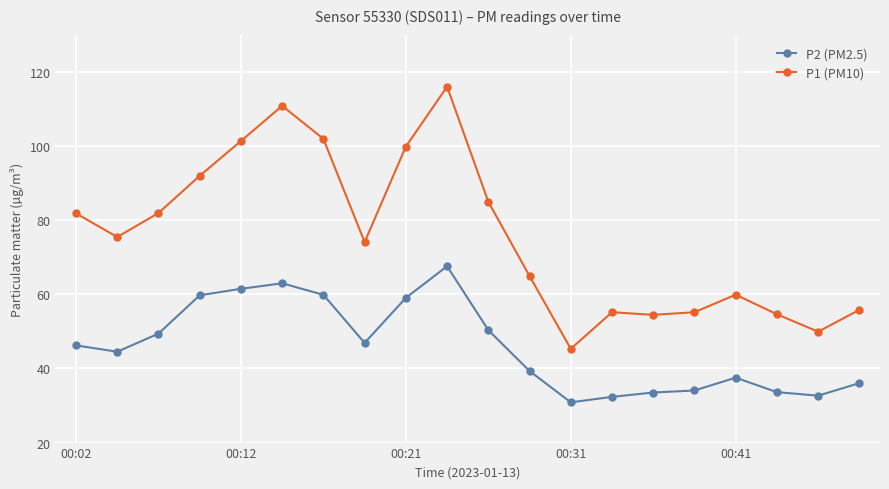

Rank the series by their maximum value, from lowest to highest.

P2 (PM2.5), P1 (PM10)